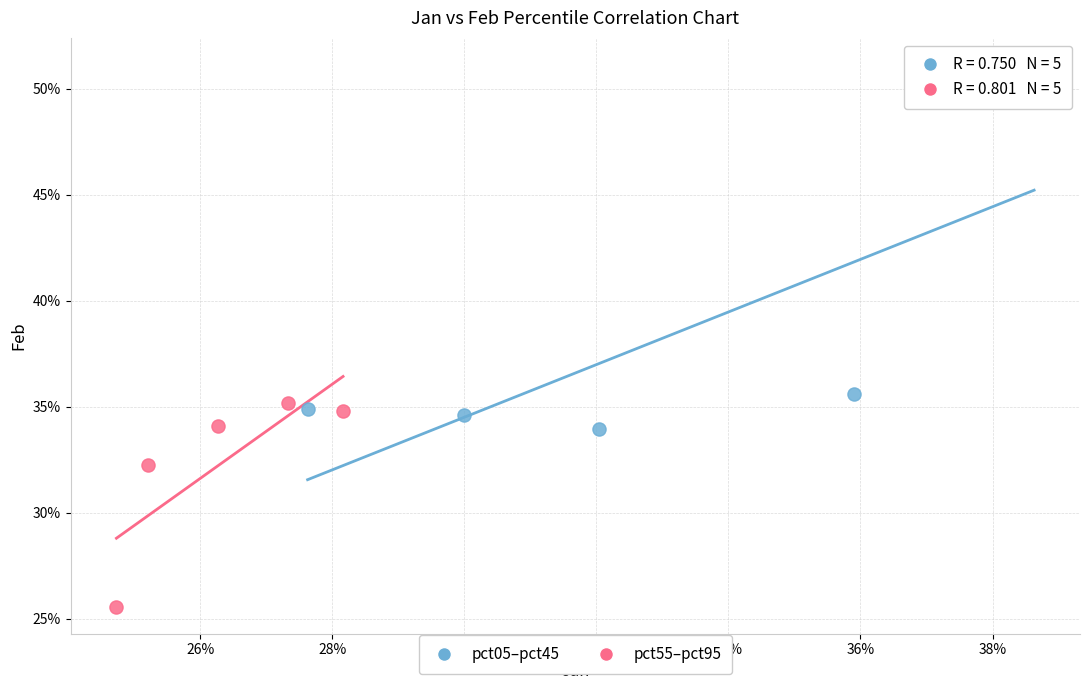

Which series has the largest Y range (max minus min)?

pct05–pct45